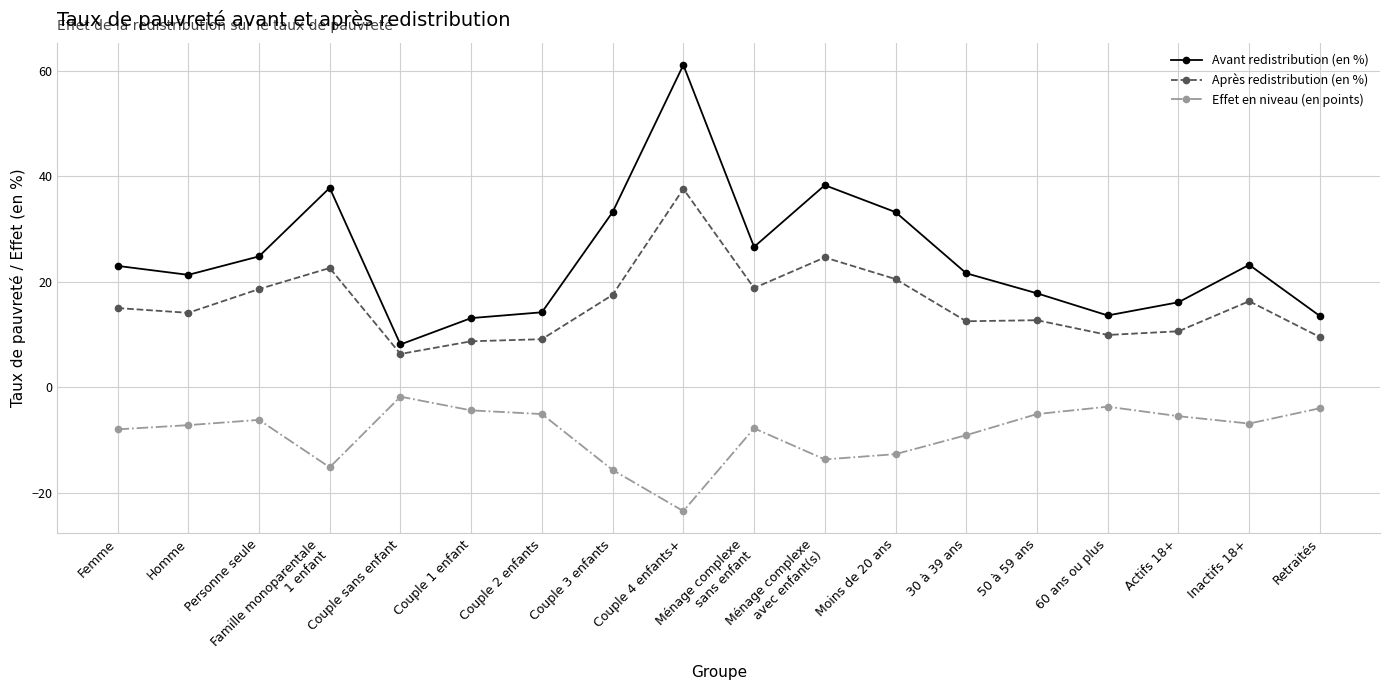

At which category does the chart reach its peak across all series?

Couple 4 enfants+